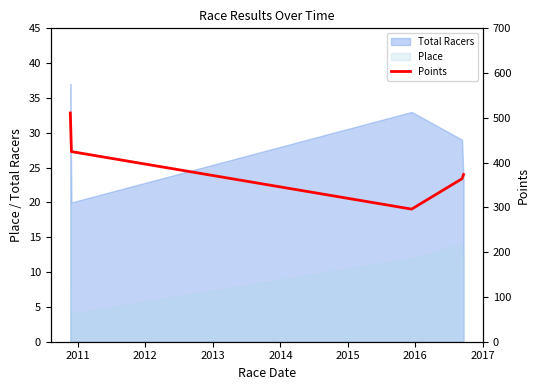

What is the highest value of the Place series?

19